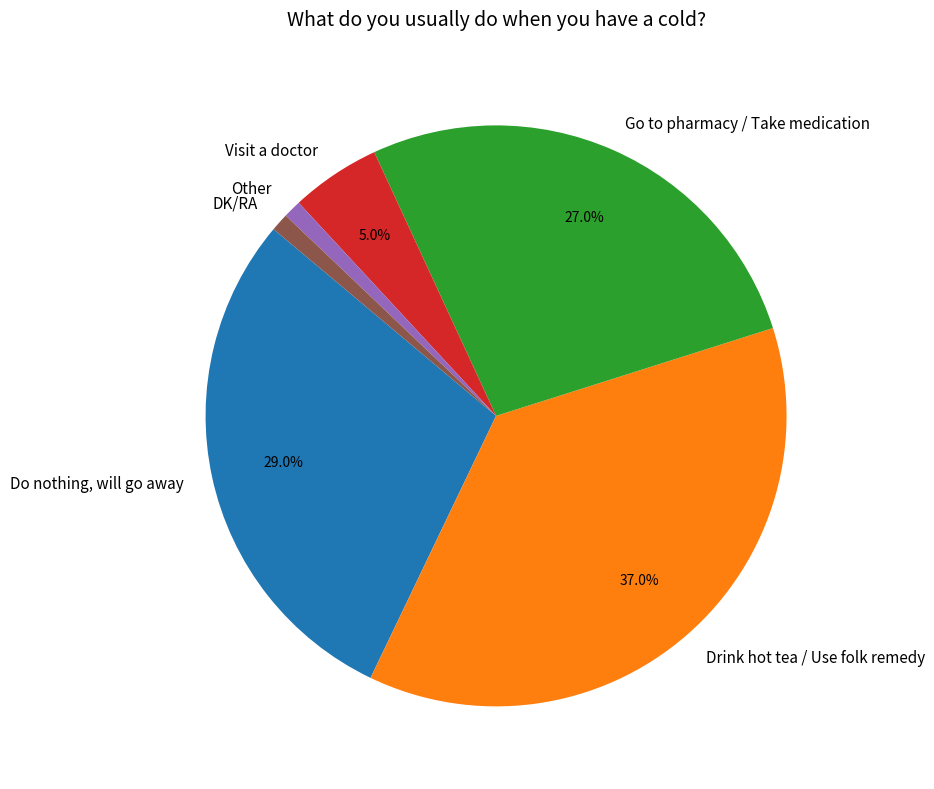

Between Do nothing, will go away and DK/RA, which is larger?

Do nothing, will go away